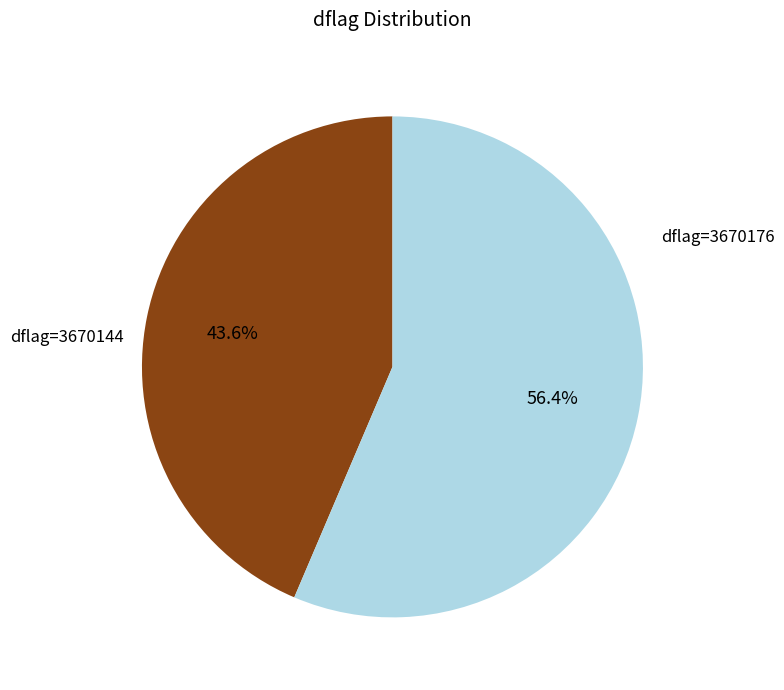

Approximately how many times larger is the value at dflag=3670176 compared to dflag=3670144?

1.3